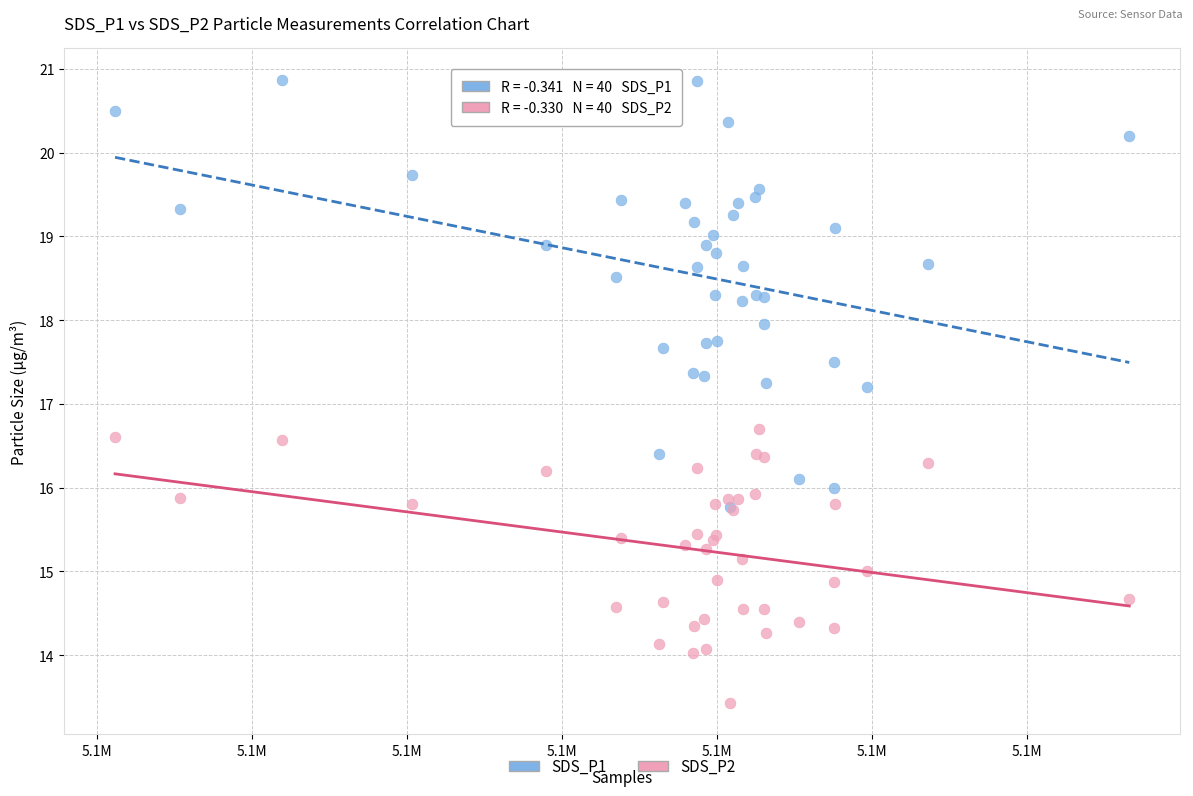

What are all the series names shown in the legend?

SDS_P1, SDS_P2